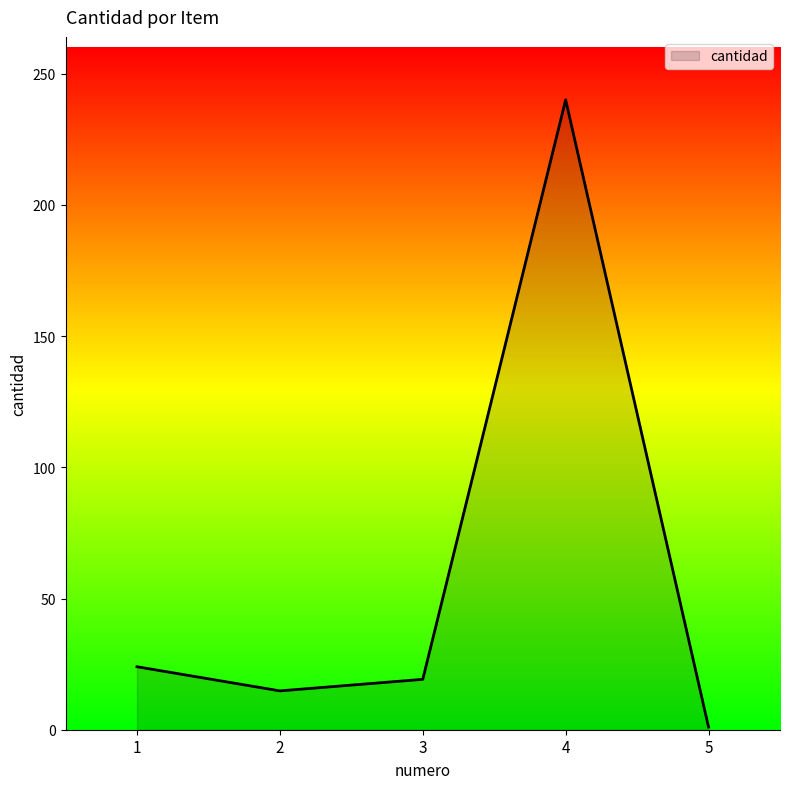

Count the number of values greater than 19.

3